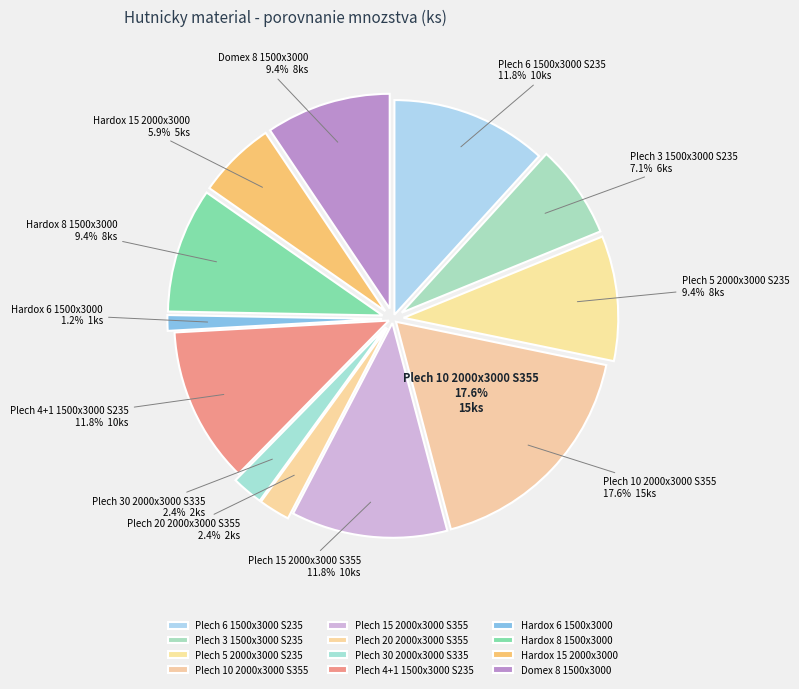

What portion of the pie excludes Plech 10 2000x3000 S355?

82.4%